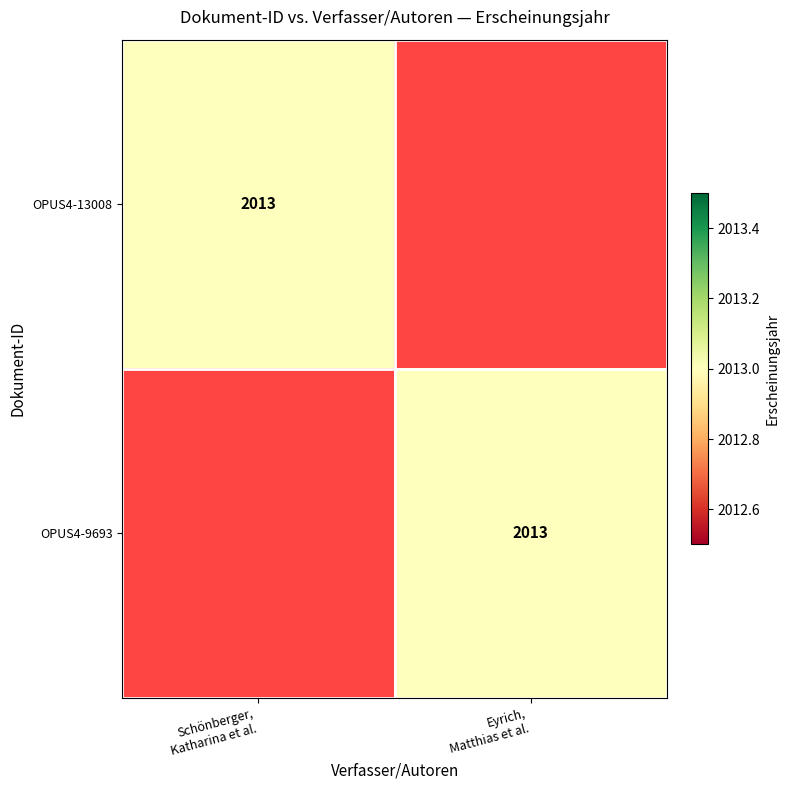

What is the total value across all series at Eyrich,
Matthias et al.?

2013